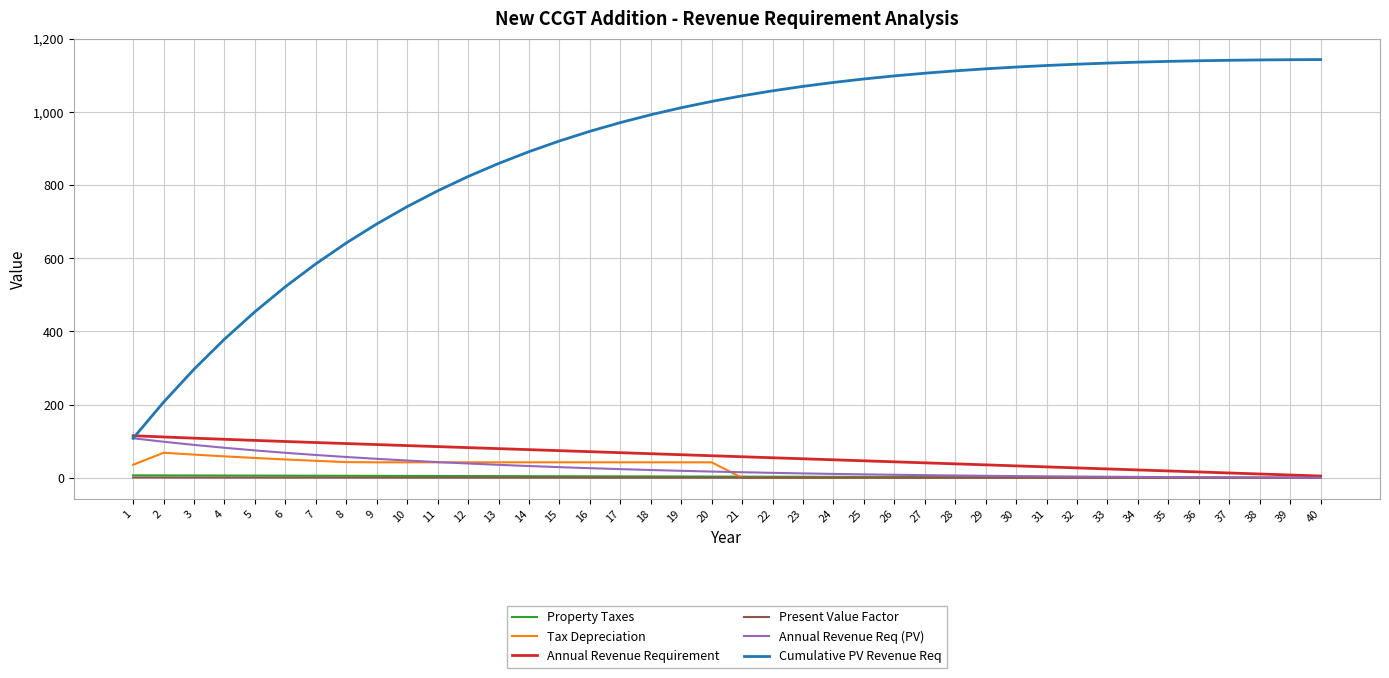

True or false: Present Value Factor and Cumulative PV Revenue Req intersect in this chart.

False